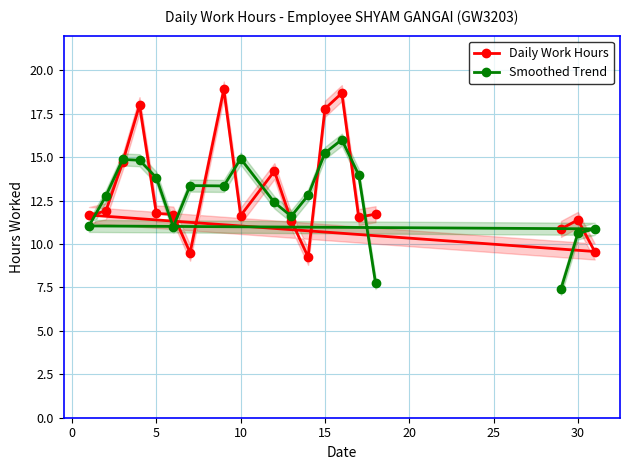

The value of Smoothed Trend at 10 is 20.5. True or false?

False